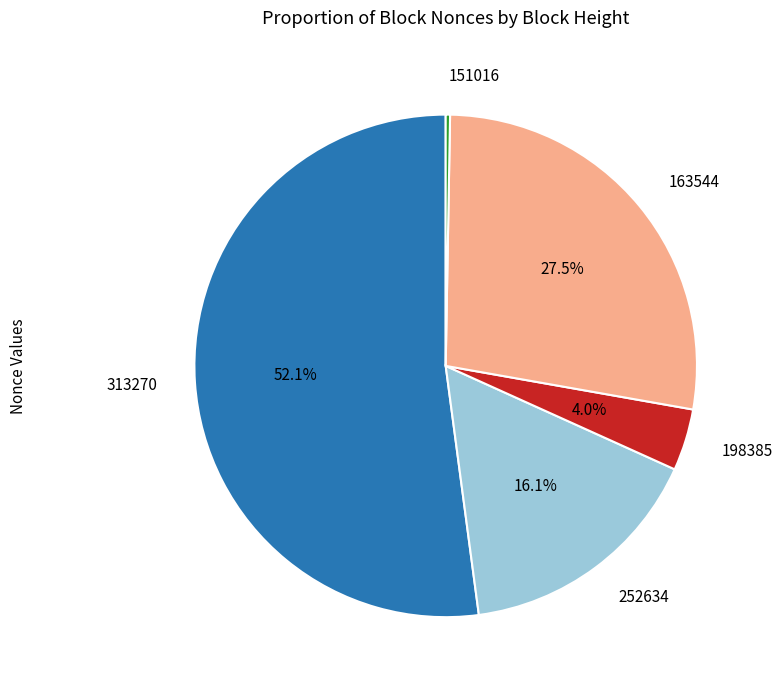

Rank the categories by value from highest to lowest.

313270, 163544, 252634, 198385, 151016